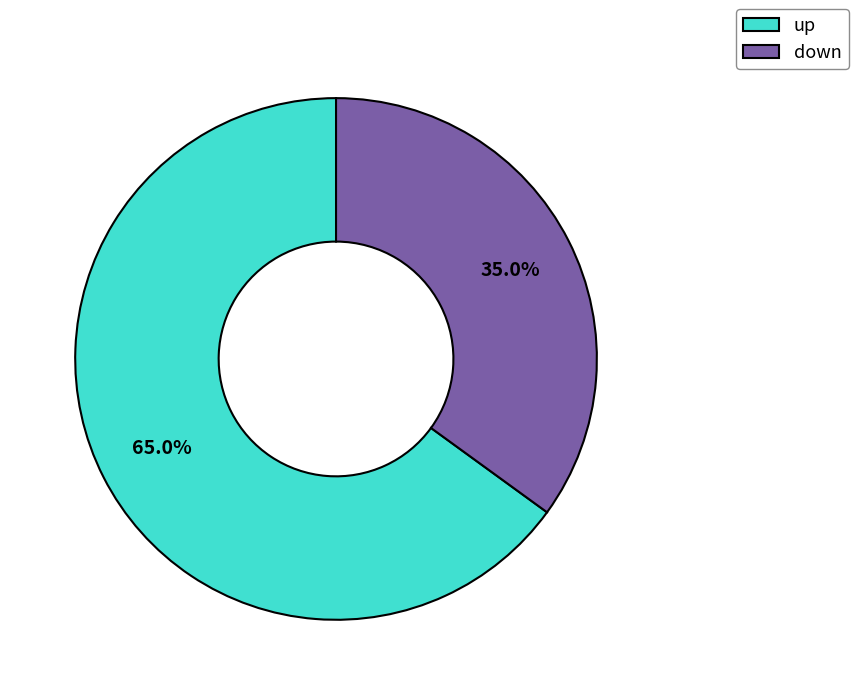

How many slices are in this pie chart?

2